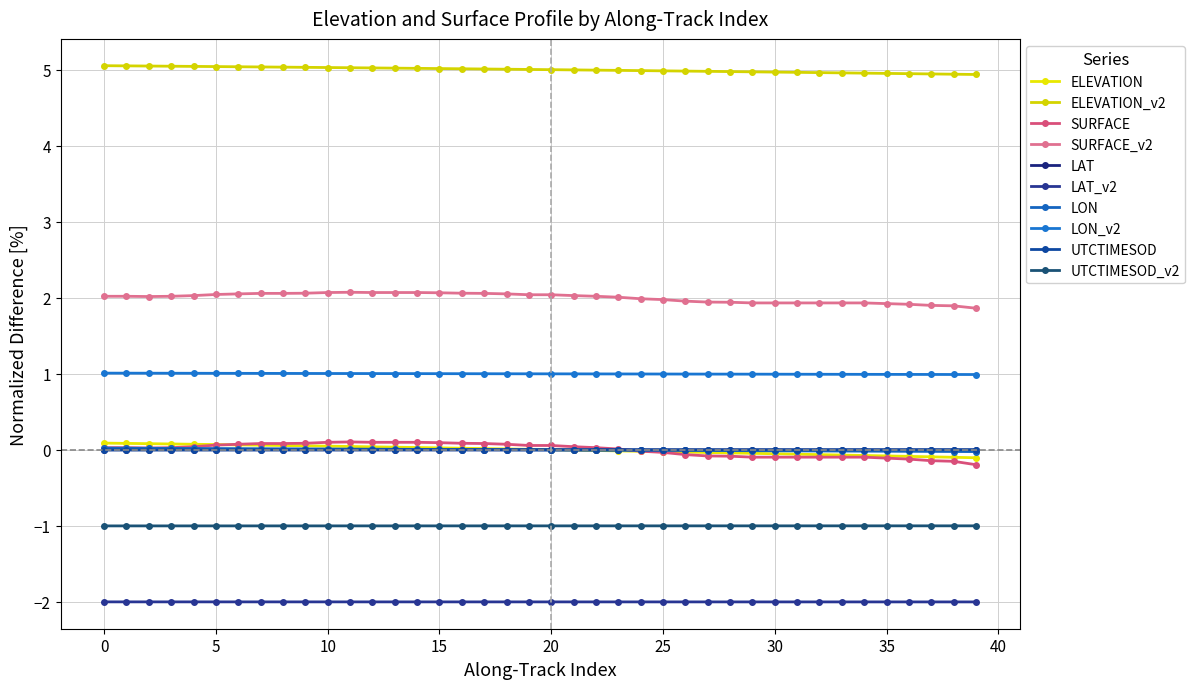

Count the number of categories in the chart.

40